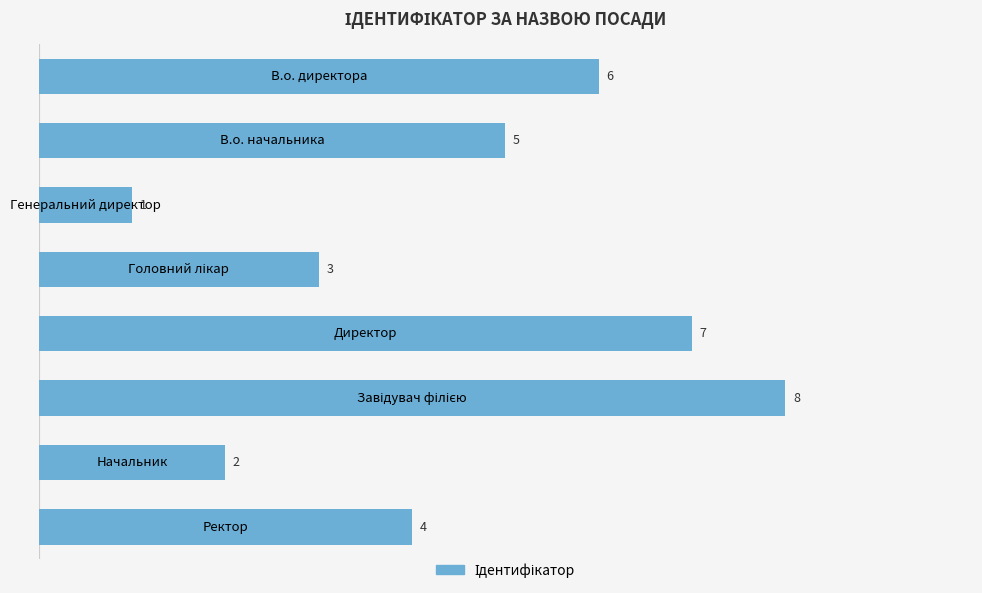

What is the difference between the second highest and minimum values?

6